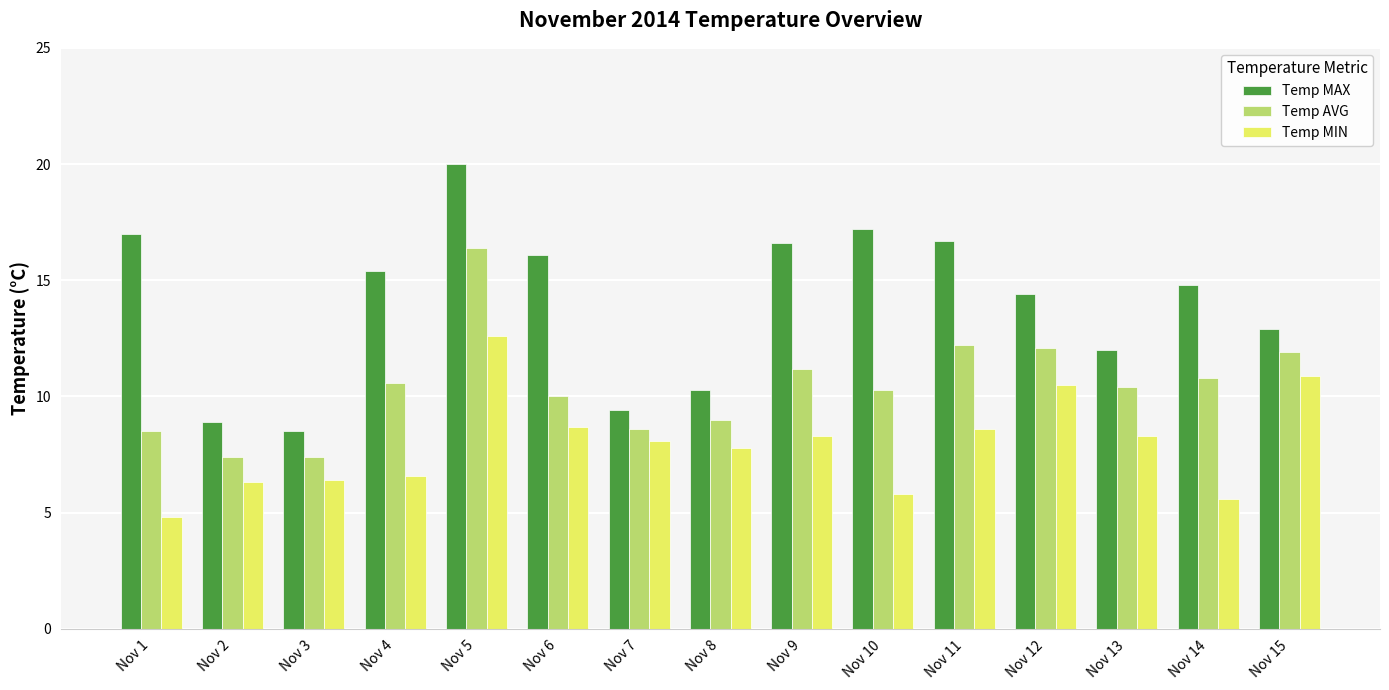

Rank the series at Nov 10 from highest to lowest value.

Temp MAX, Temp AVG, Temp MIN